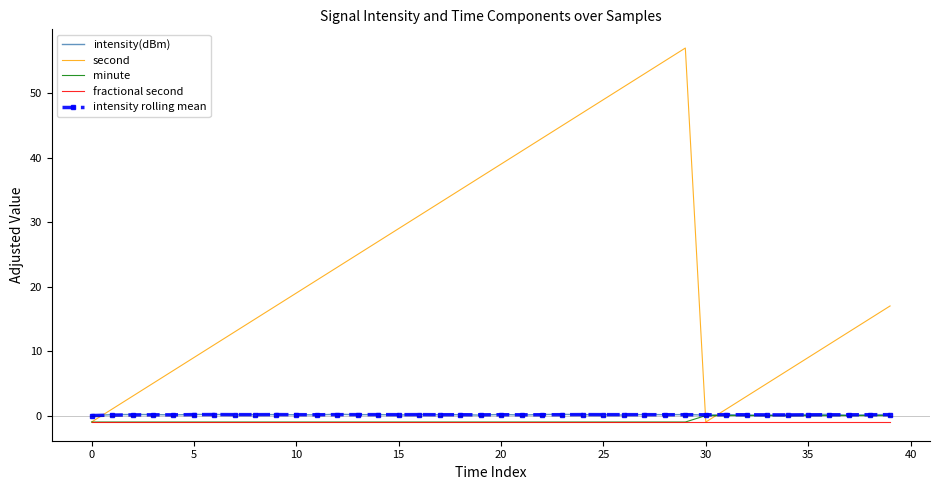

Which series has the widest spread of values?

second